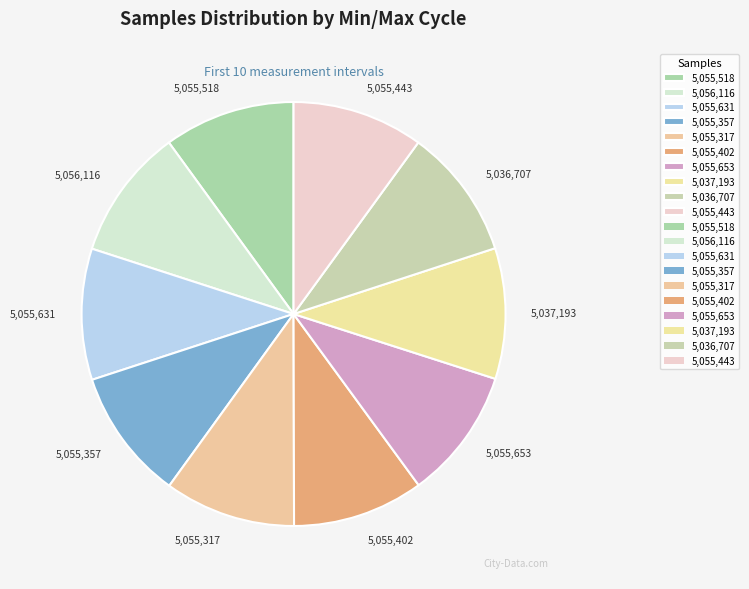

Combined, do 5,037,193 and 5,055,631 account for over 50%?

No